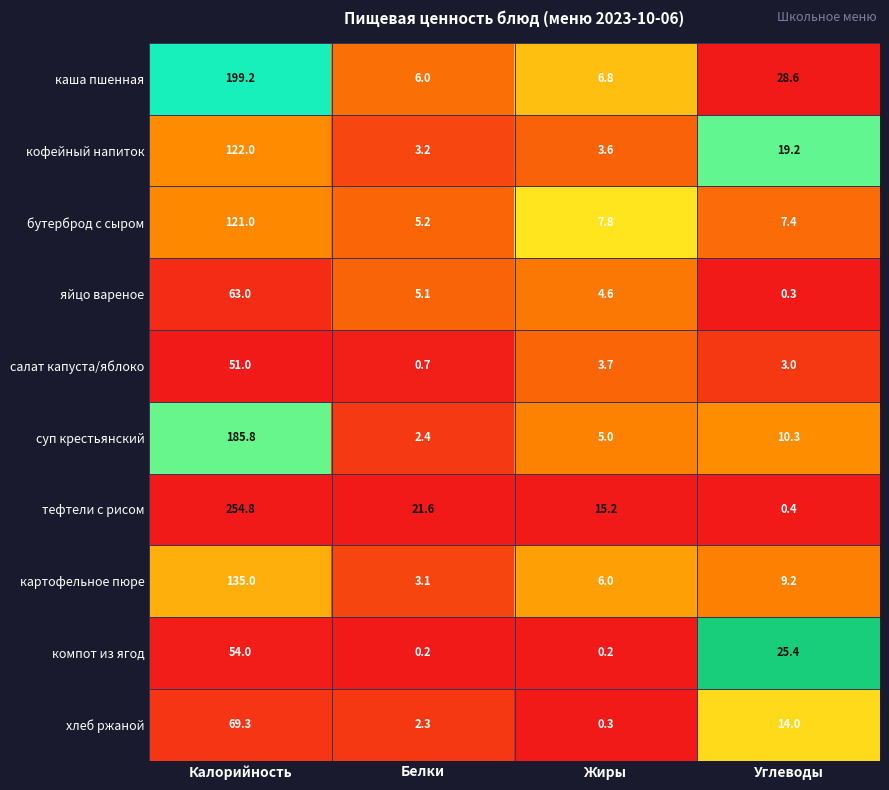

Between Калорийность and Углеводы, which series saw the biggest shift?

тефтели с рисом